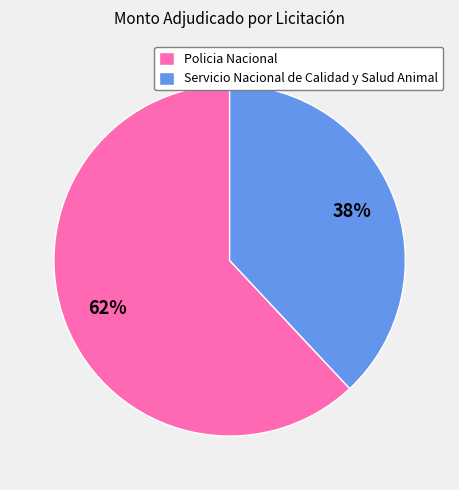

What is the largest slice in the pie chart?

Policia Nacional